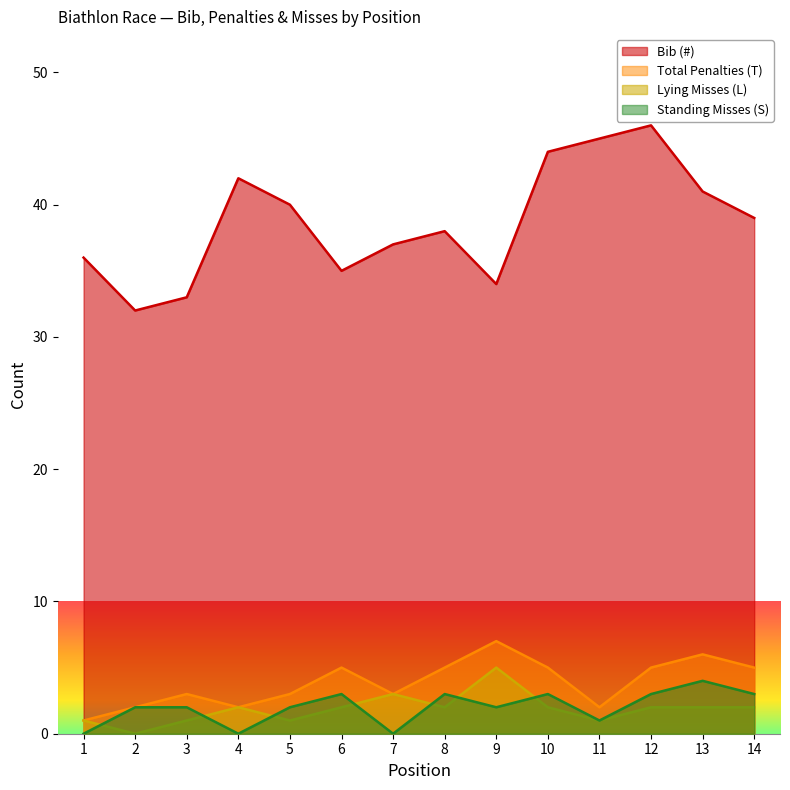

List the series in order of their peak value, lowest first.

Standing Misses (S), Lying Misses (L), Total Penalties (T), Bib (#)